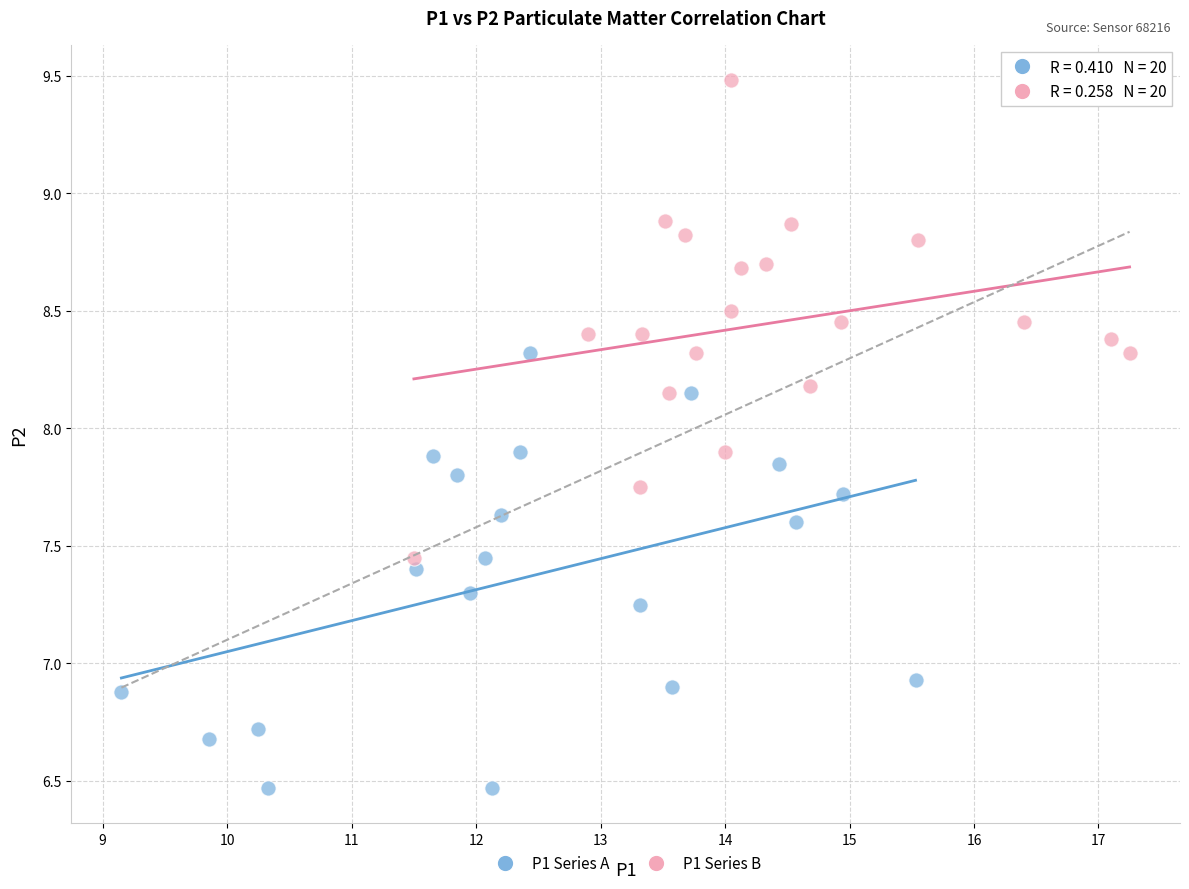

Which series contains the highest Y value?

P1 Series B